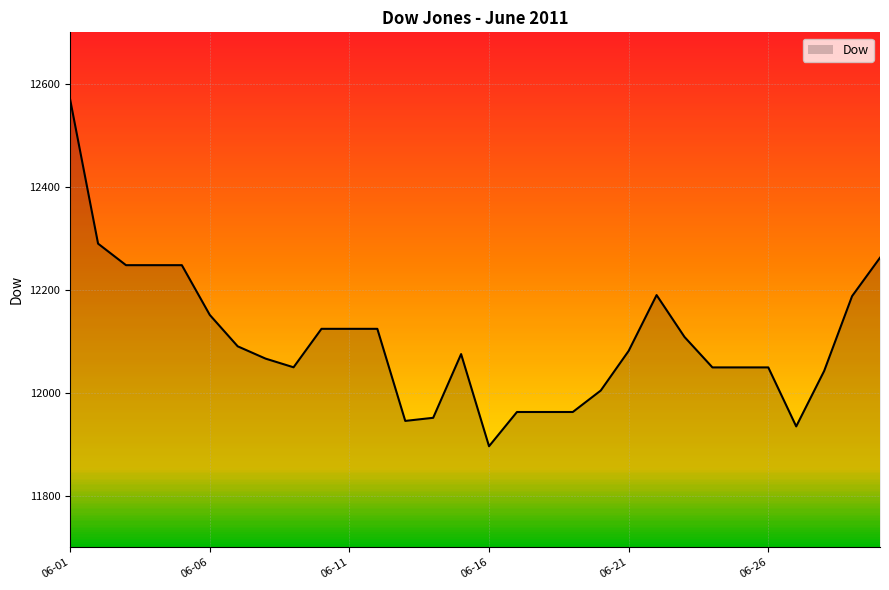

What is the maximum value for Dow?

12569.4